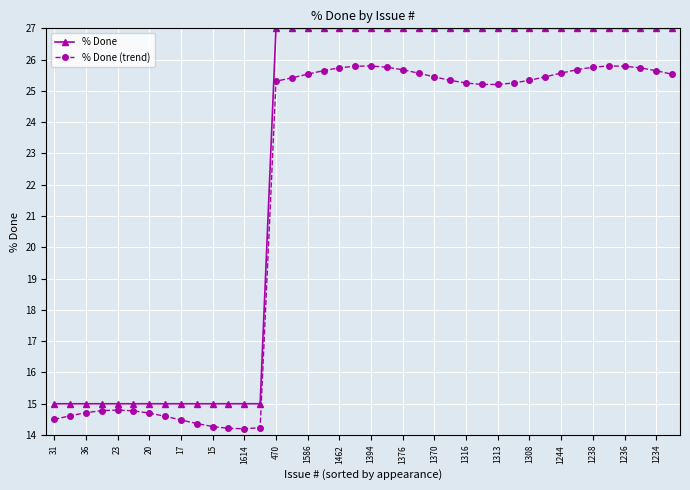

What is the value of the % Done point at the 17th from the left?

27.0